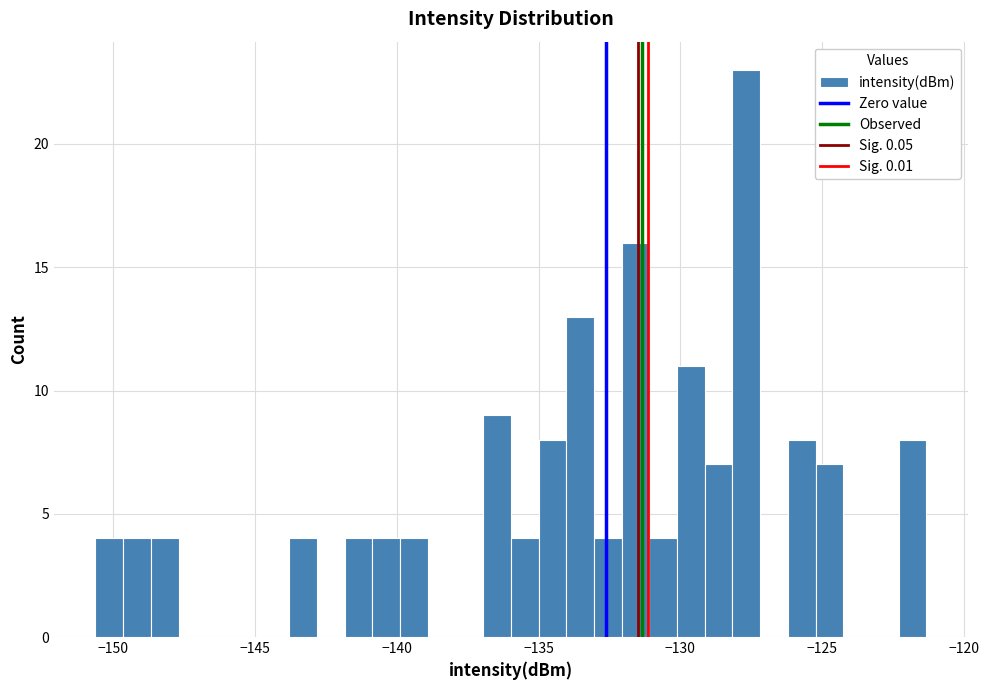

Read against the x-axis, roughly where is the centre of the tallest bar?

-127.5